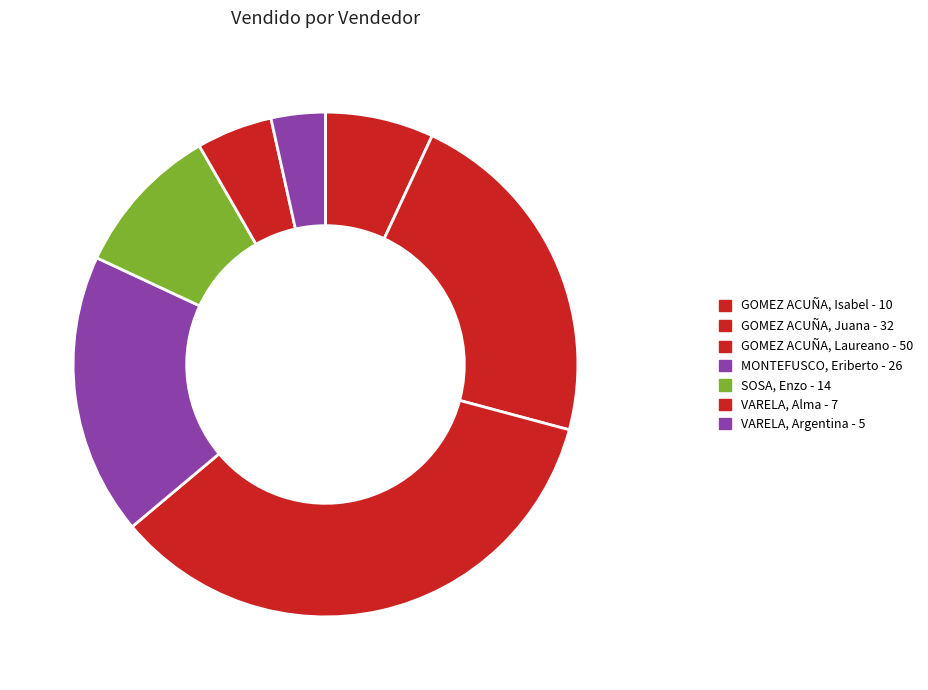

What is the change in value from SOSA, Enzo to VARELA, Alma?

-7